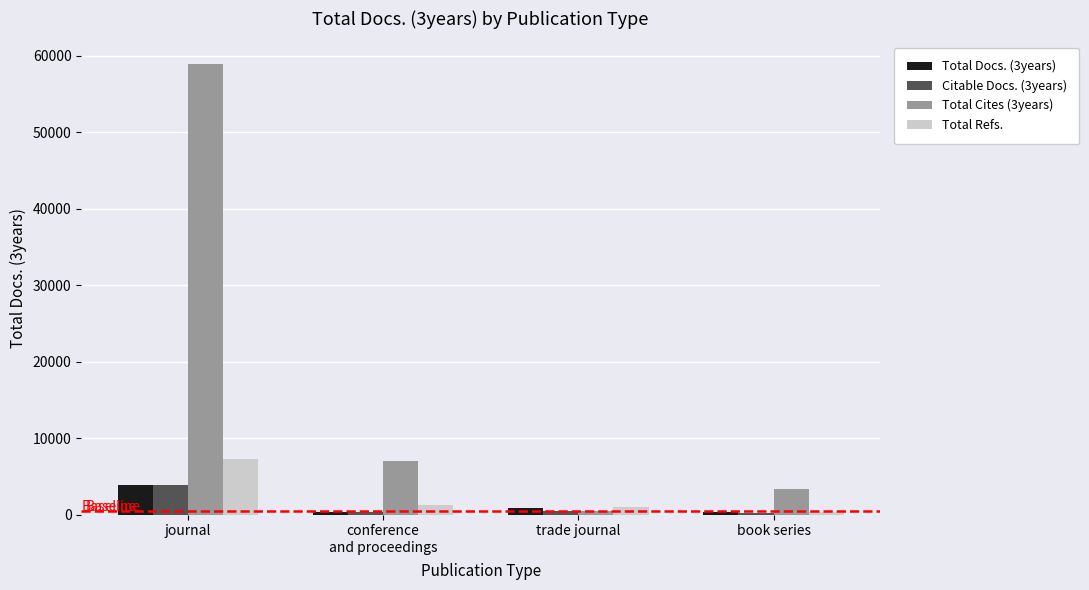

How many series are shown in this chart?

4